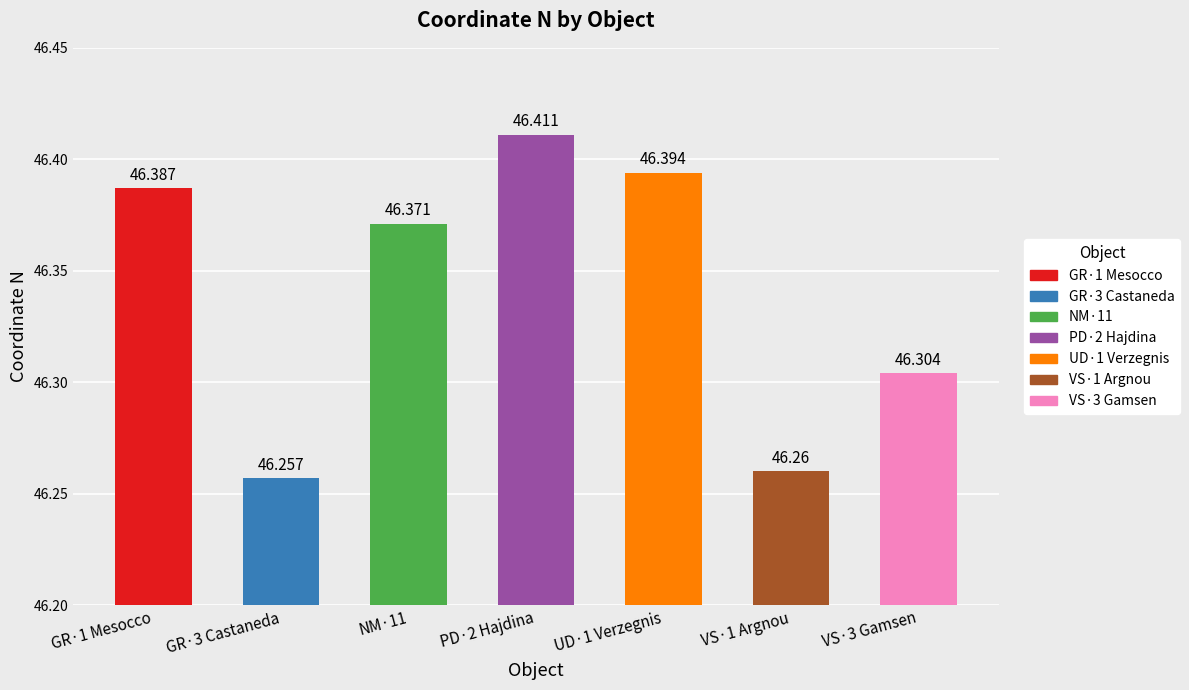

Reading left to right, list all the values displayed in this chart.

GR·1 Mesocco=46.4	GR·3 Castaneda=46.3	NM·11=46.4	PD·2 Hajdina=46.4	UD·1 Verzegnis=46.4	VS·1 Argnou=46.3	VS·3 Gamsen=46.3